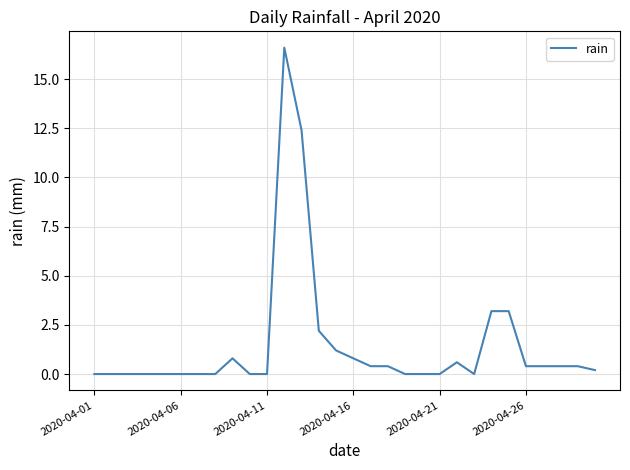

What is the maximum value shown in the chart?

16.6